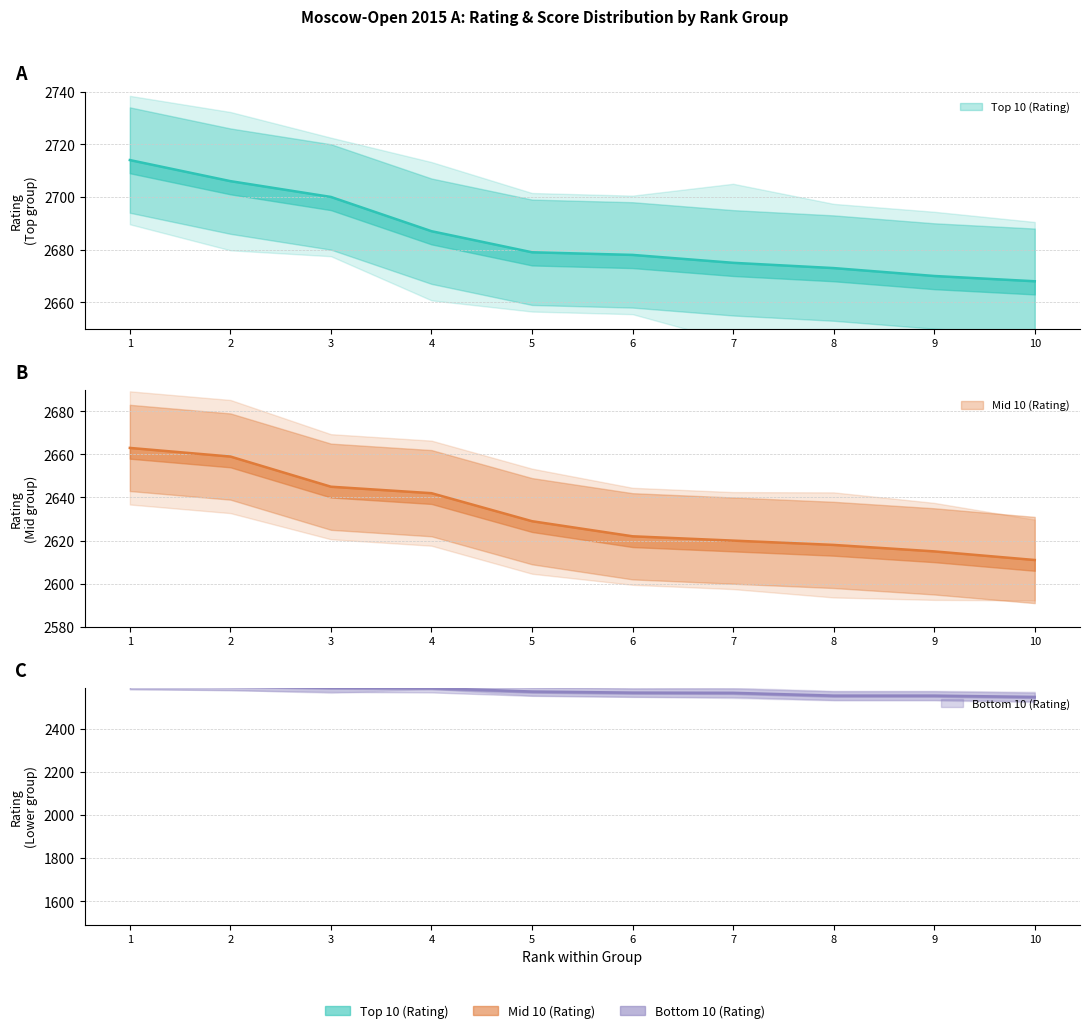

What is the approximate value of Top 10 (Rating) at 4, to the nearest 10?

2690